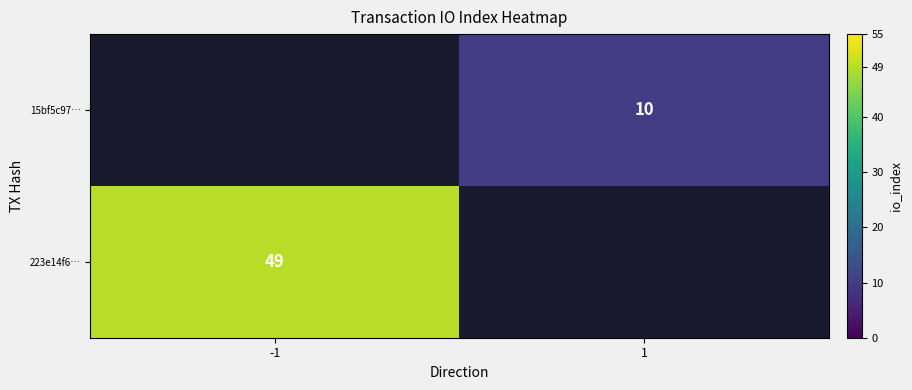

Is the value of 223e14f6… at -1 greater than the value of 15bf5c97… at 1?

Yes